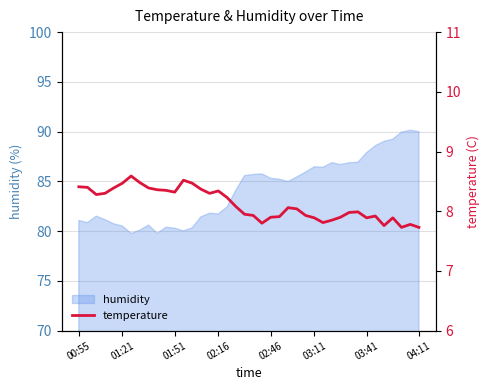

What position from the right is 32?

8